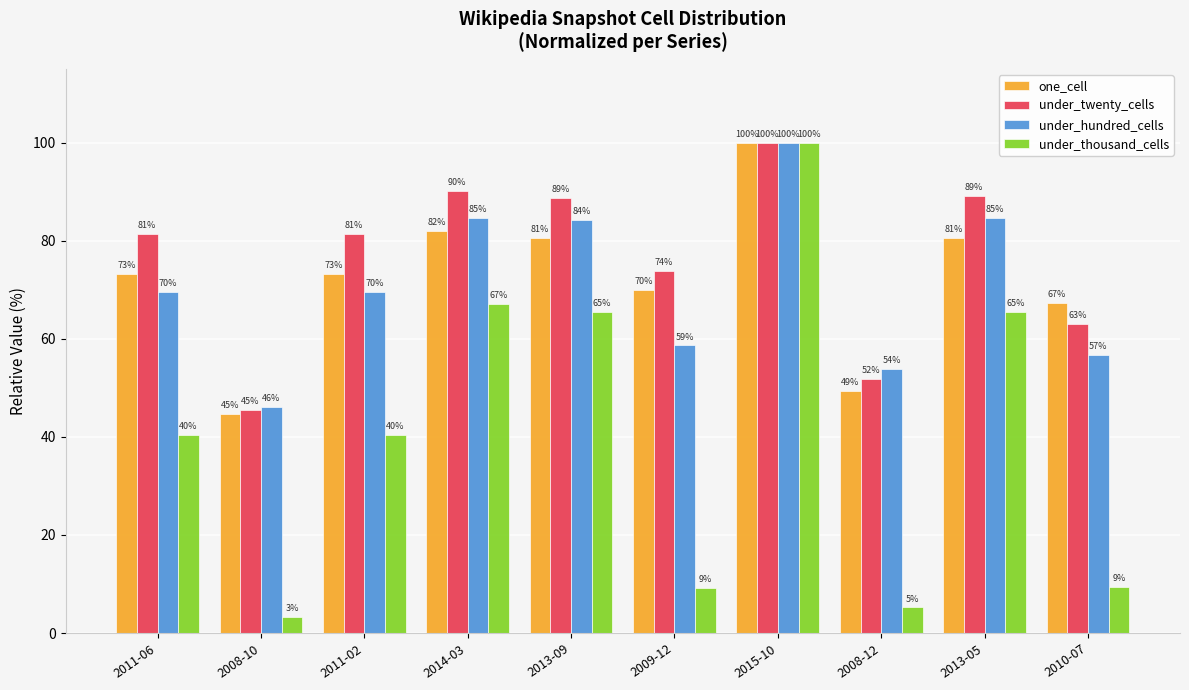

Is the value of one_cell at 2009-12 greater than the value of under_twenty_cells at 2015-10?

No